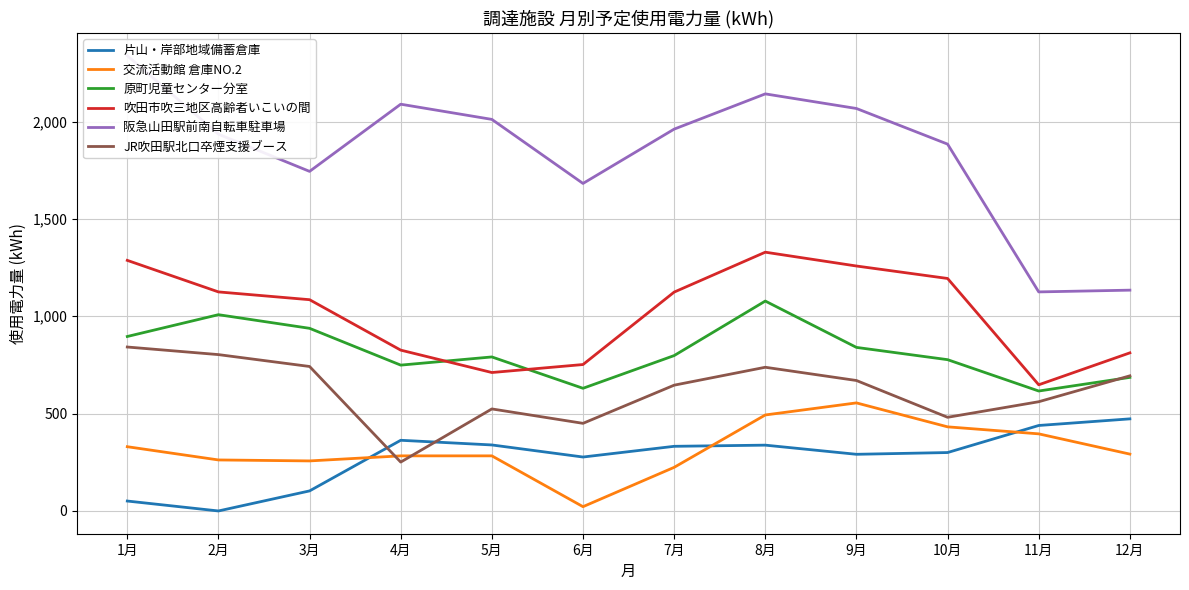

Which has a higher value, 11月 or 1月?

11月